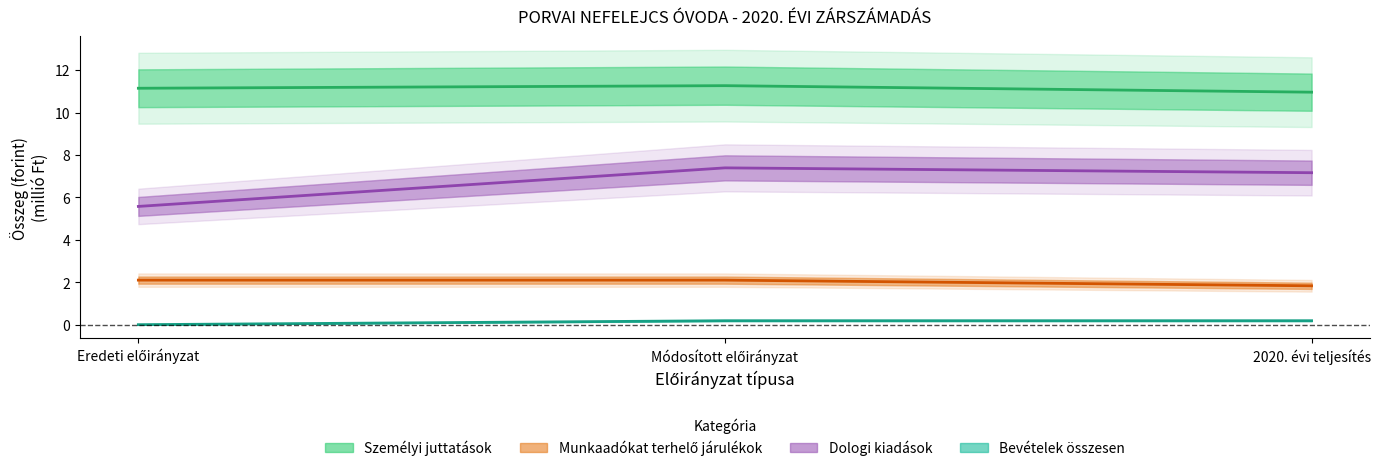

What is the average value of the Munkaadókat terhelő járulékok series?

2.0